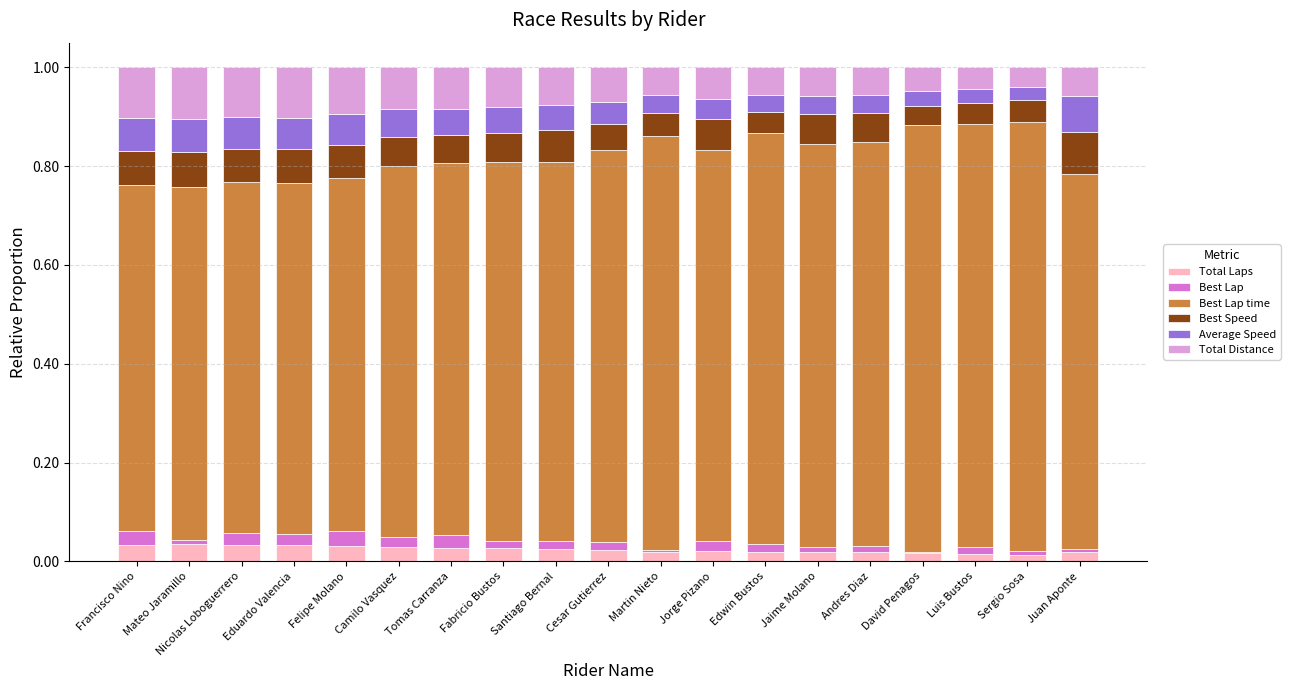

Is it true that Total Laps equals 0.0 at Francisco Nino?

True